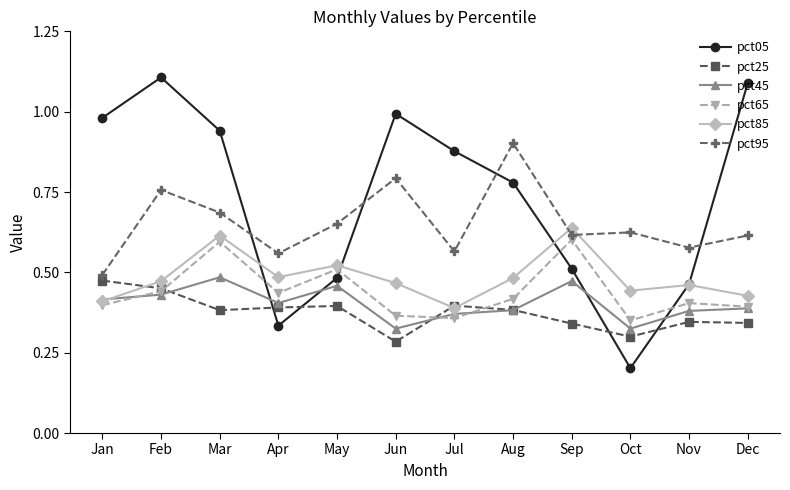

Which series changed the most between Mar and Nov?

pct05